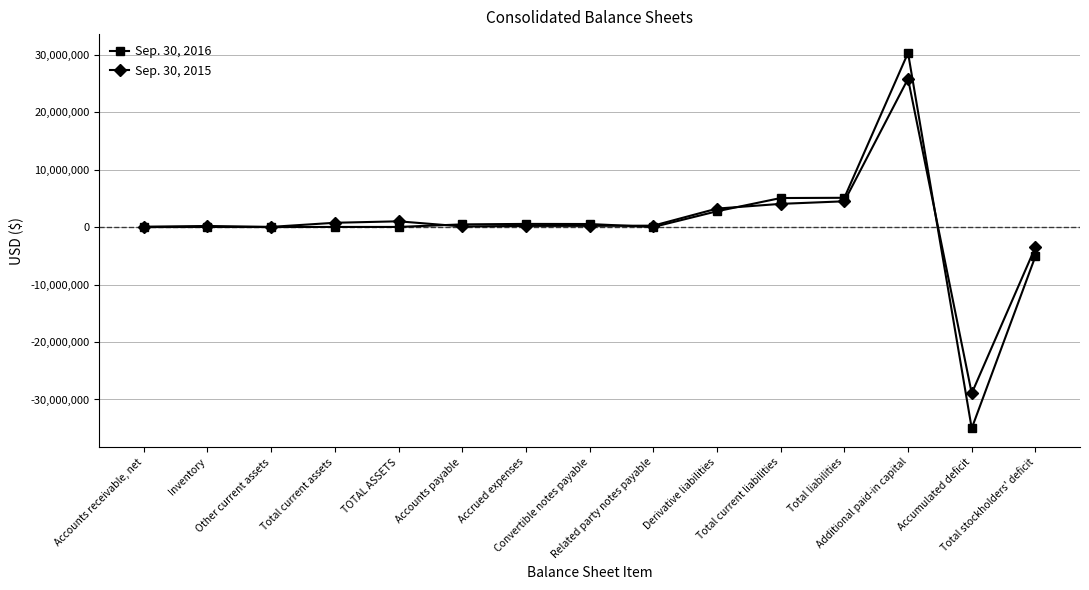

After their last crossing, which series has the higher values: Sep. 30, 2016 or Sep. 30, 2015?

Sep. 30, 2015